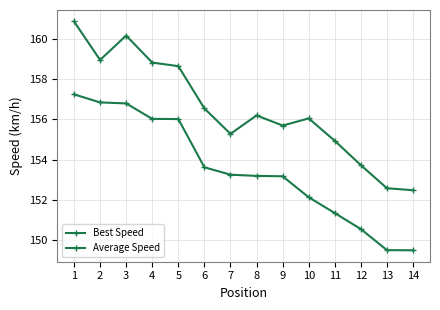

True or false: Best Speed has more than 1 interior local peaks.

True